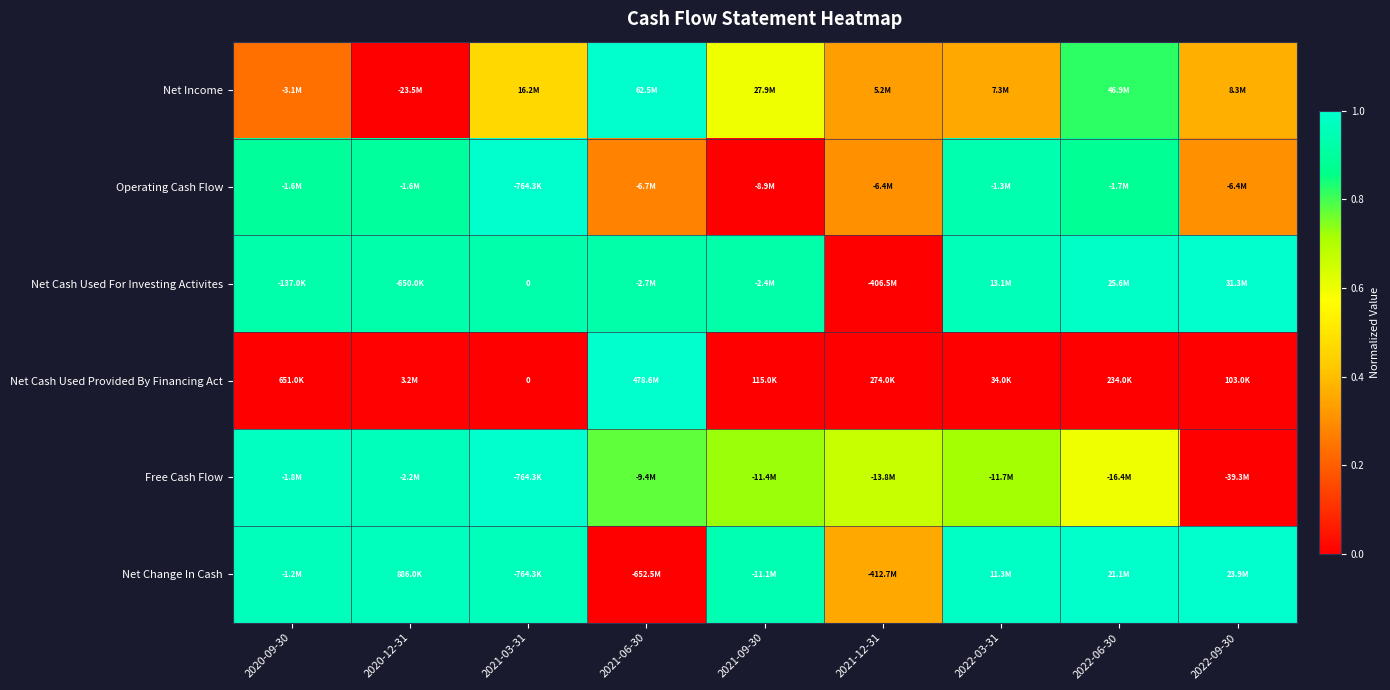

What is the spread (max minus min) of values at 2020-09-30?

1.0